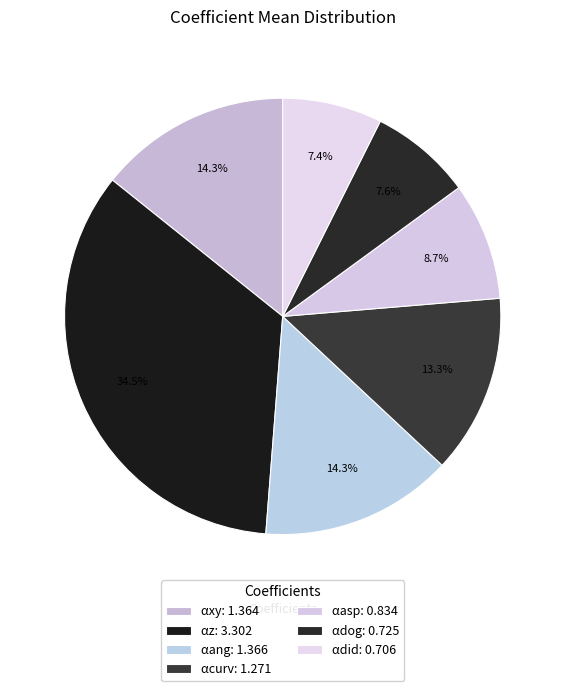

How many slices are in this pie chart?

7